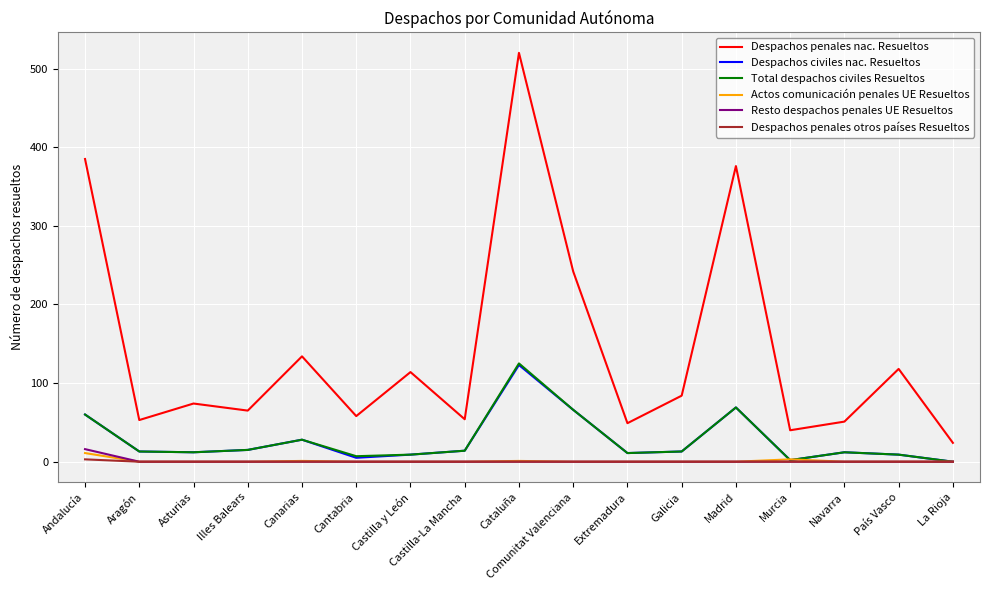

At which category is the sum across all series the highest?

Cataluña